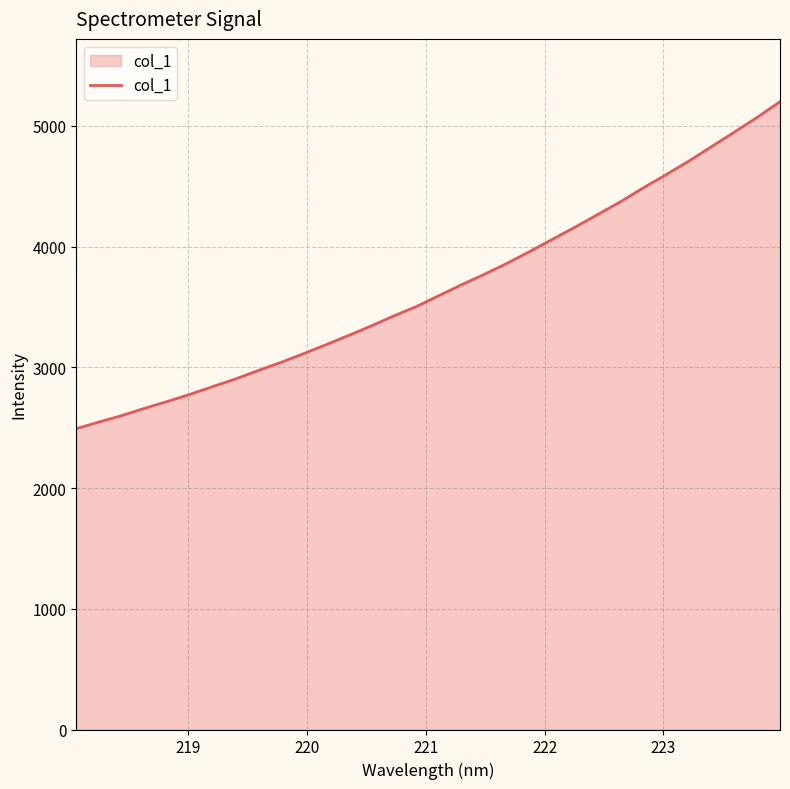

What is the smallest value displayed?

2492.2